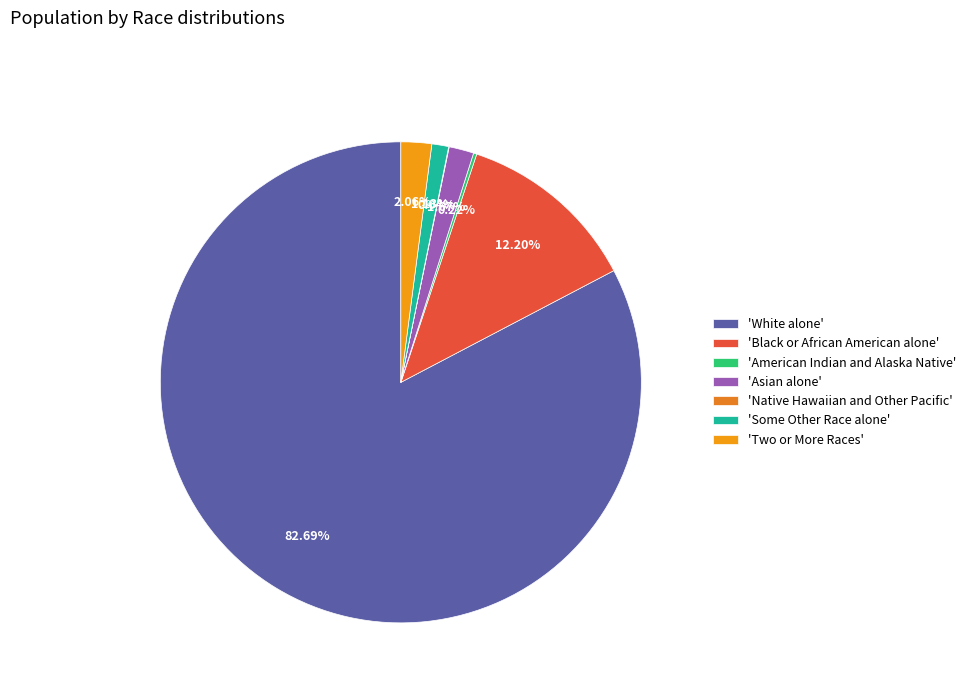

To the nearest percent, what is the average slice percentage?

14%